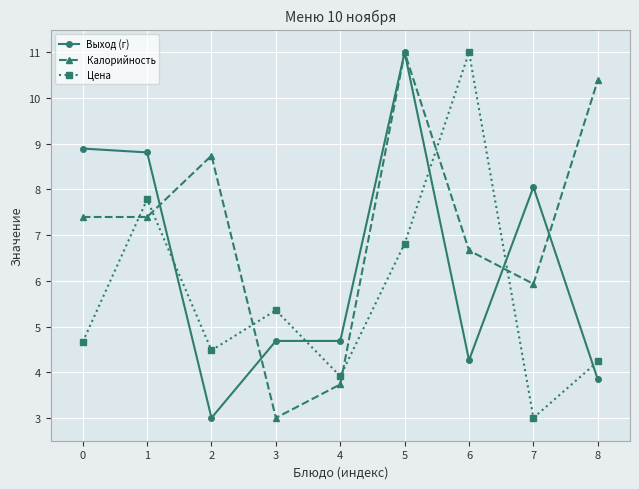

True or false: Цена has a value of 4.1 at 6.

False